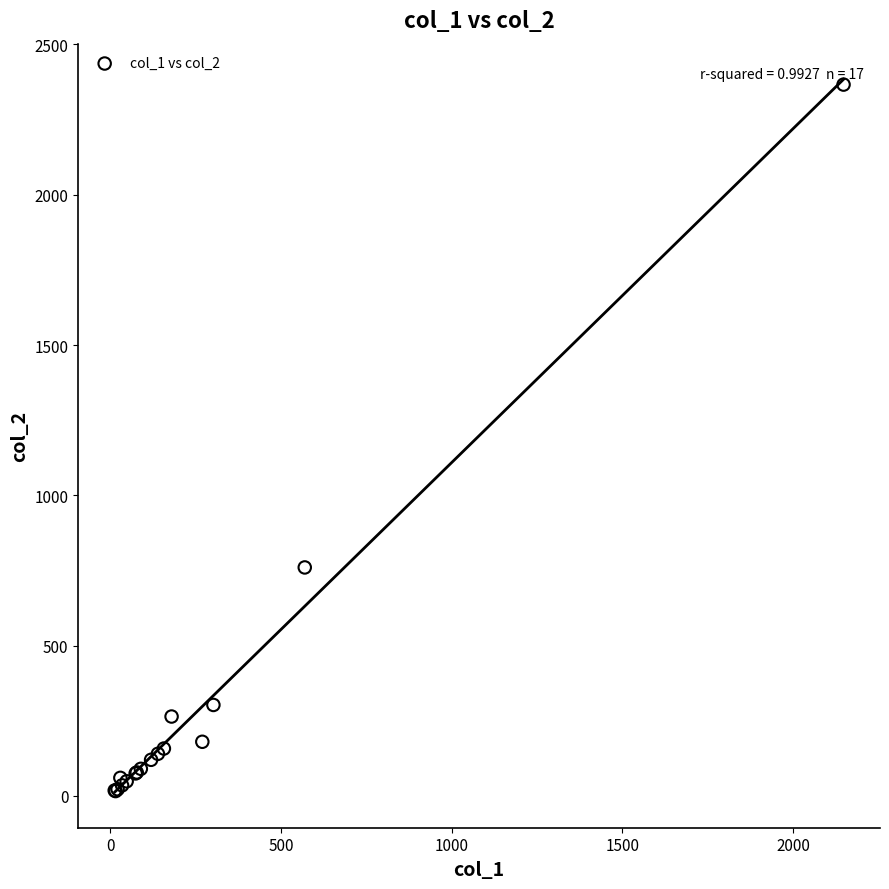

What Y value in the scatter plot is closest to 1191?

760.0